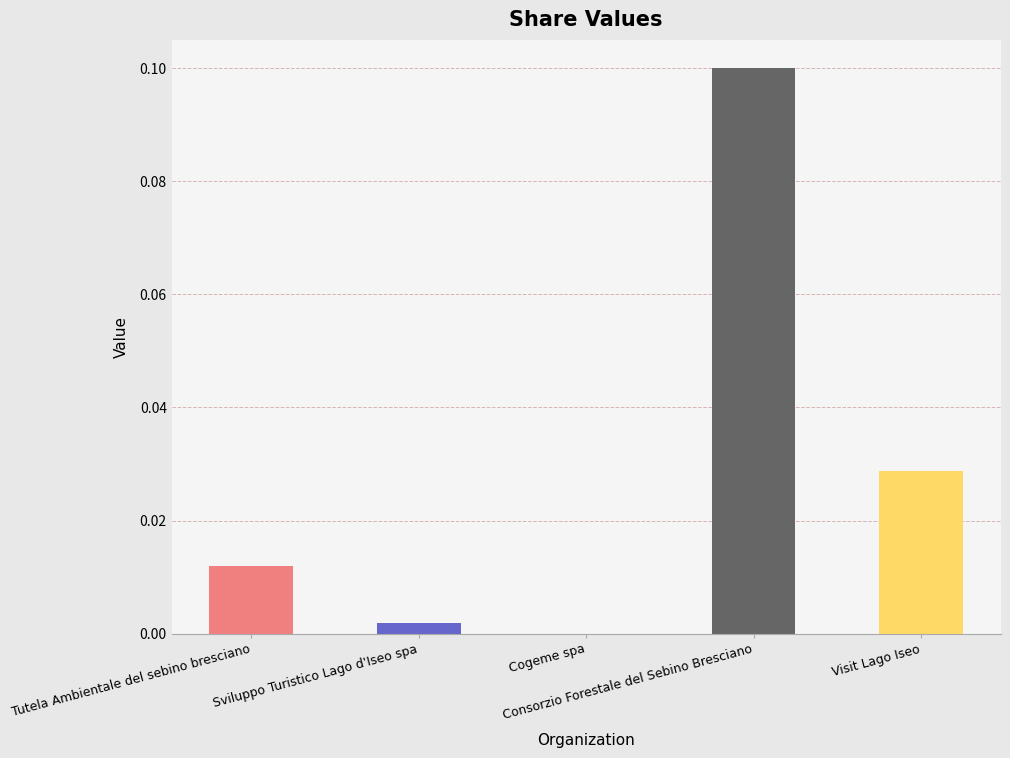

Which has a higher value, Cogeme spa or Tutela Ambientale del sebino bresciano?

Tutela Ambientale del sebino bresciano